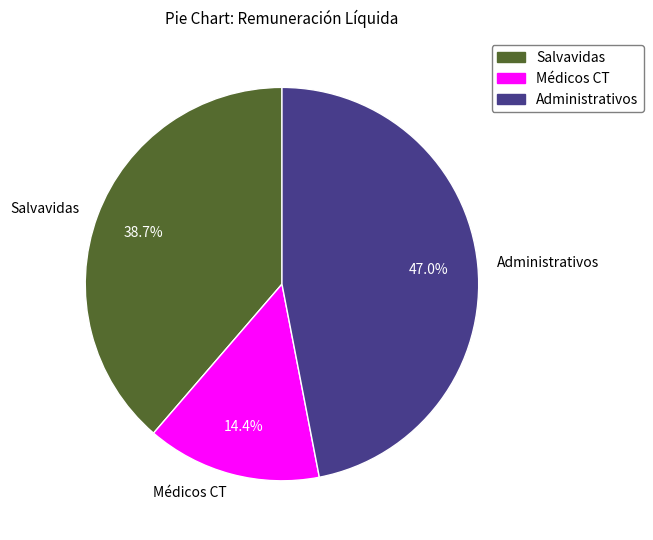

How many slices are in this pie chart?

3